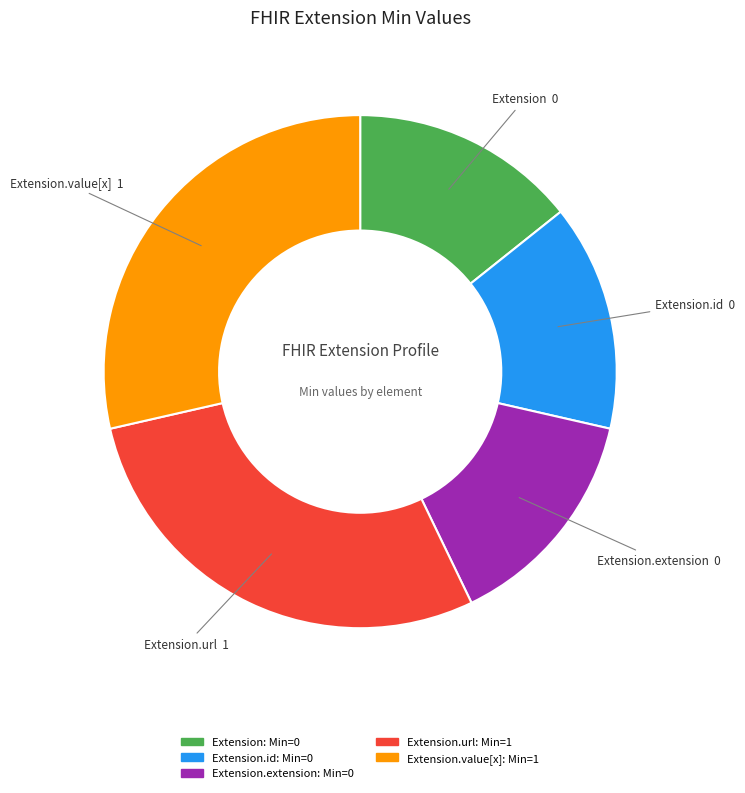

Is there any slice that represents more than half of the pie?

No